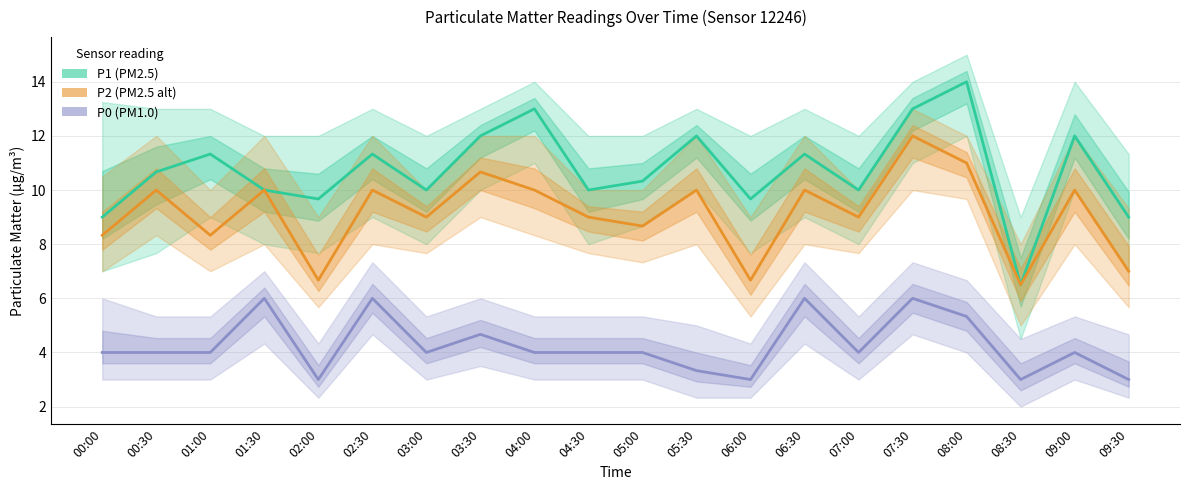

What value does the P0 series have at 06:00?

3.0